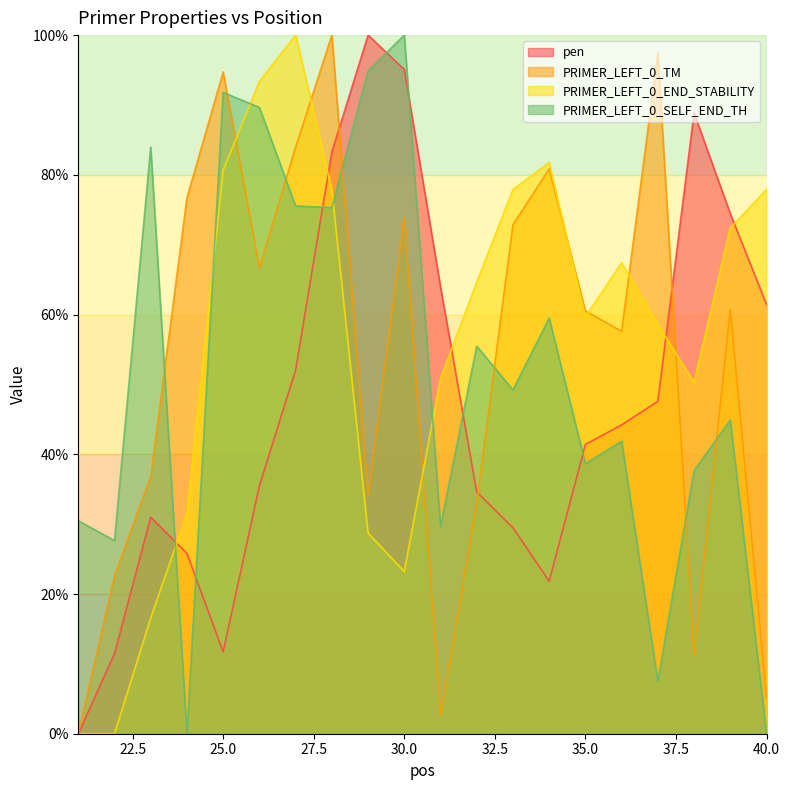

Which series has the widest spread of values?

pen